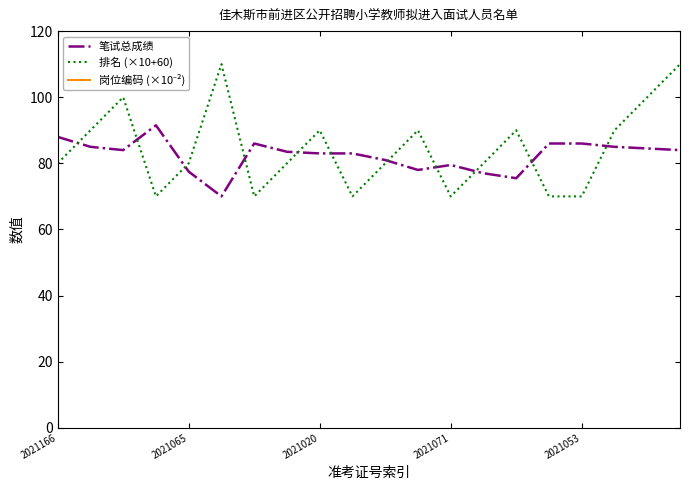

True or false: 笔试总成绩 and 岗位编码 (×10⁻²) intersect in this chart.

False